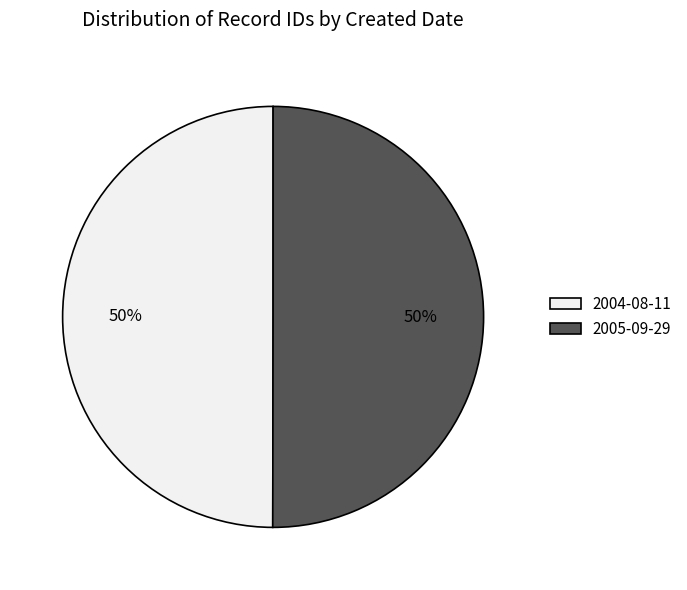

The 2004-08-11 slice represents 43% of the pie. True or false?

False